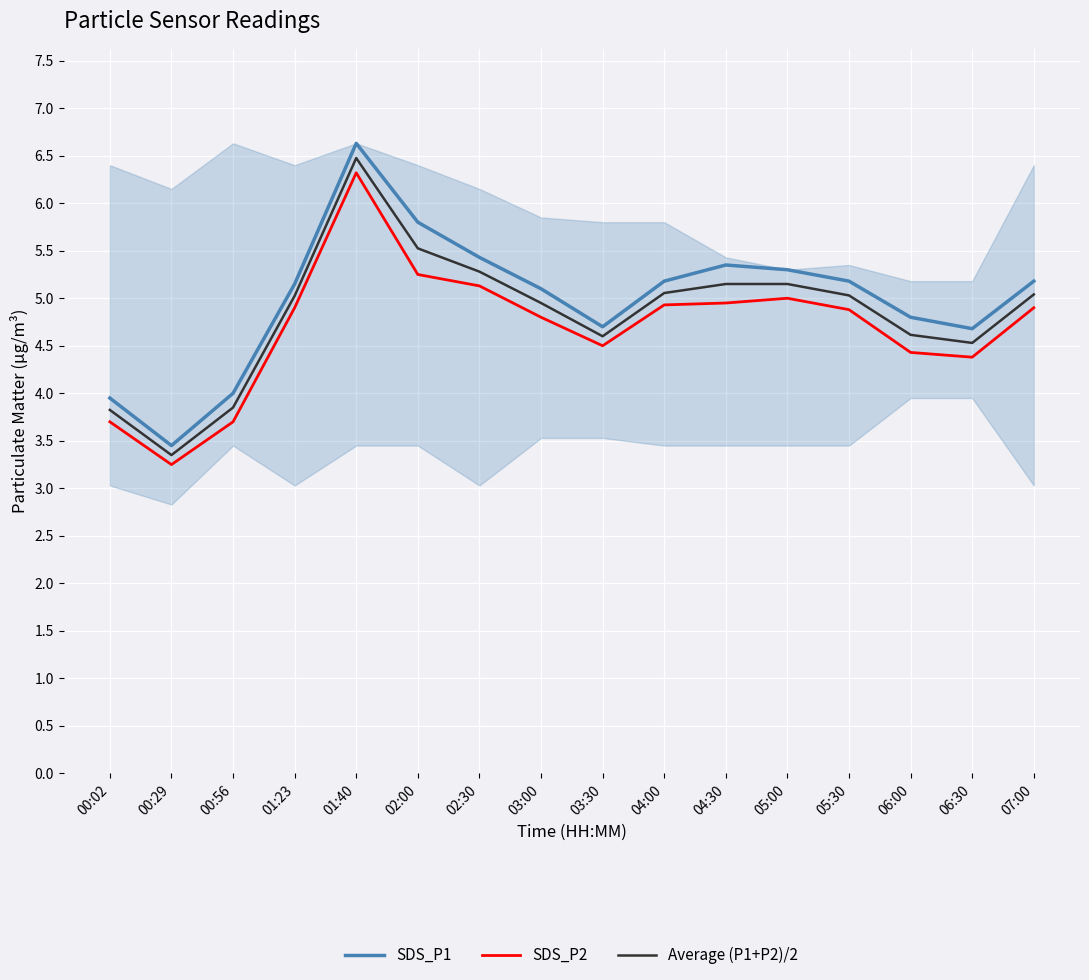

What is the label of the 2nd point from the left?

00:29